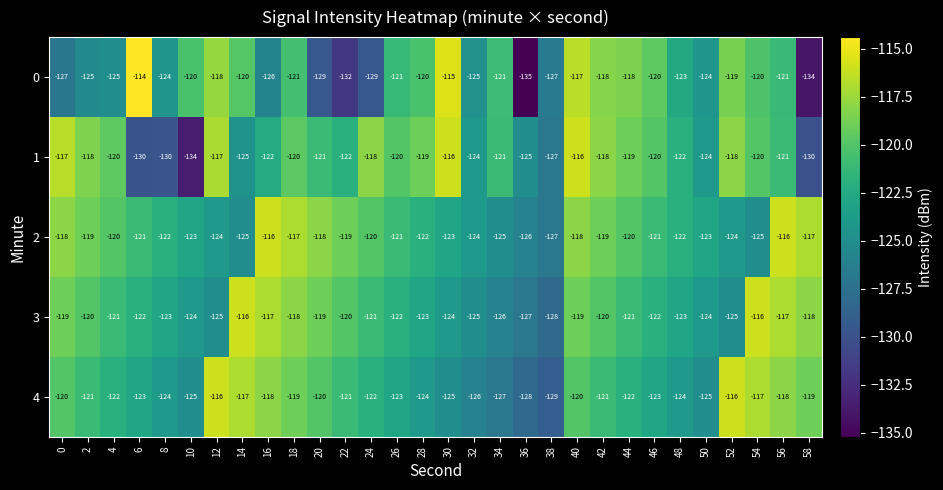

What is the smallest value displayed?

-135